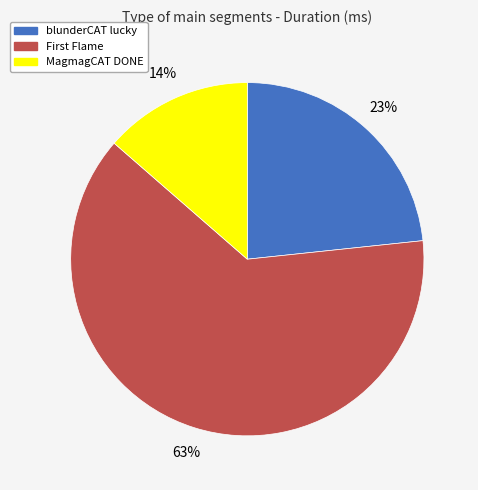

Is there any slice that represents more than half of the pie?

Yes